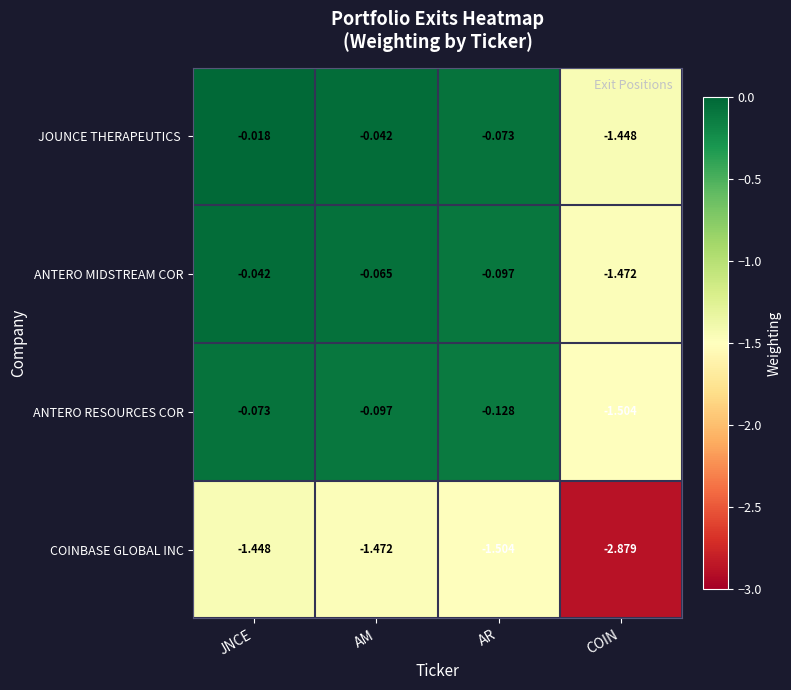

List the labels in order of ANTERO RESOURCES COR value, smallest first.

COIN, AR, AM, JNCE